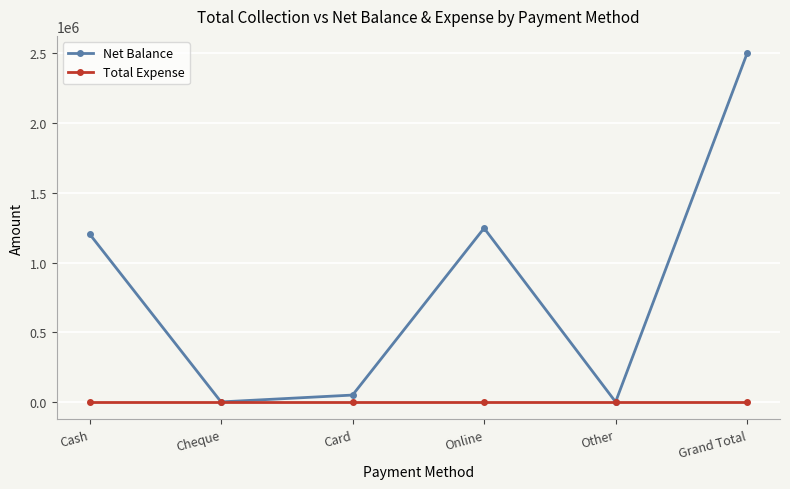

What is the label of the 2nd point from the right?

Other